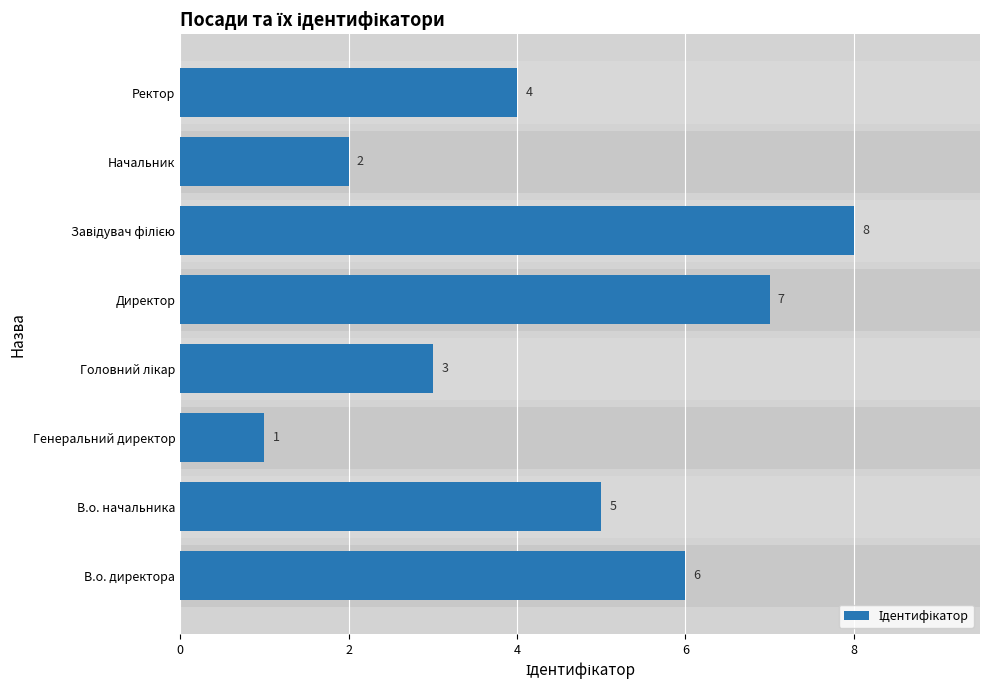

What is the minimum value shown in the chart?

1